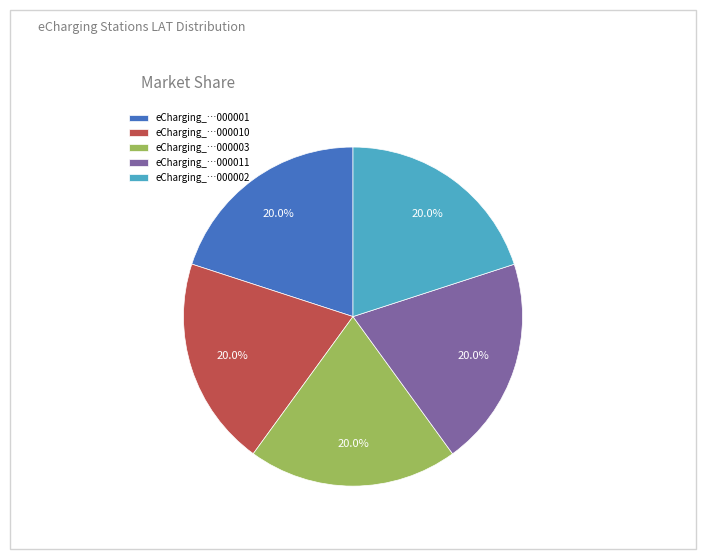

How many slices are in this pie chart?

5